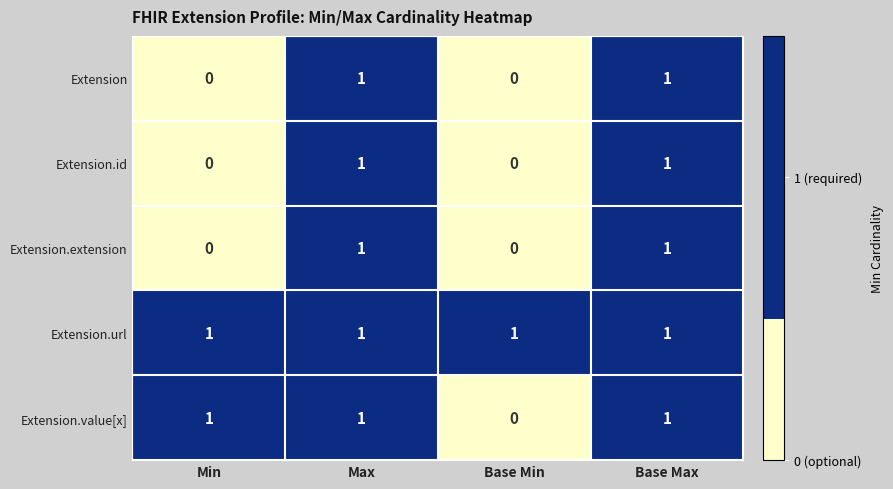

What is the sum of all Extension.value[x] values?

3